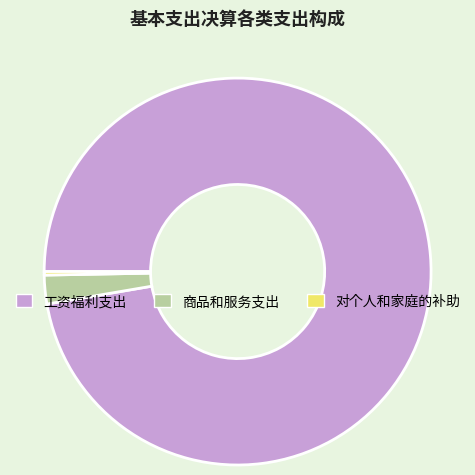

Which has a higher value, 对个人和家庭的补助 or 商品和服务支出?

商品和服务支出